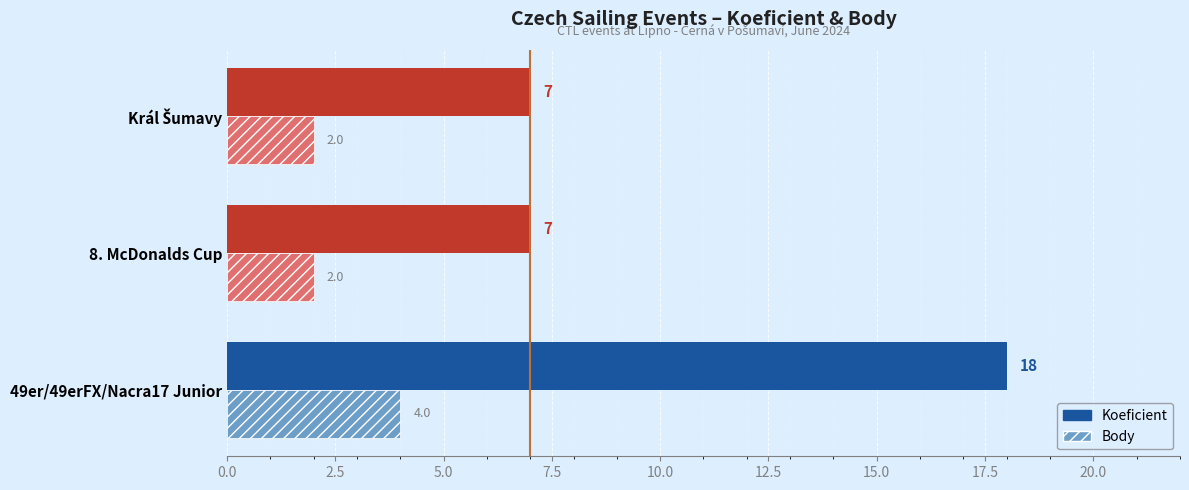

What is the average value of the Koeficient series?

11